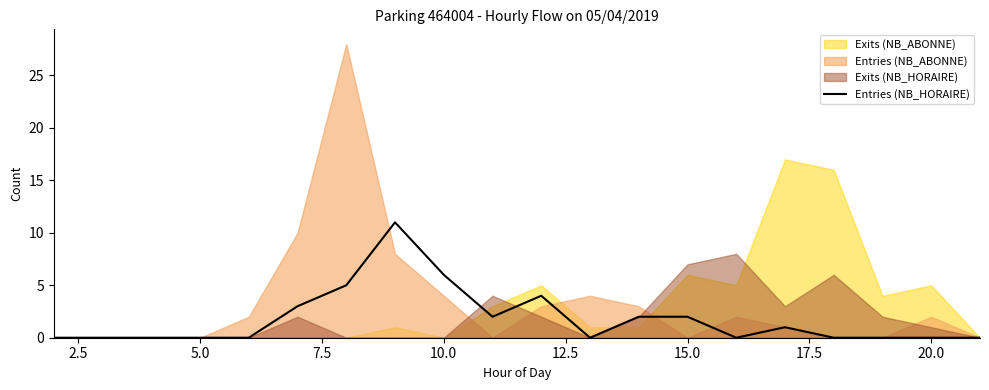

Reading left to right, what are all the values shown in this chart?

0	0	0	0	0	3	5	11	6	2	4	0	2	2	0	1	0	0	0	0